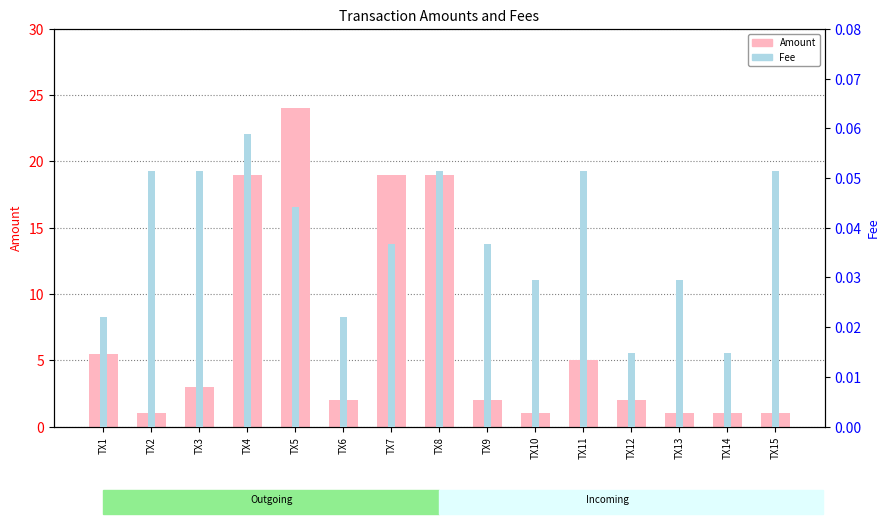

At which label does Fee reach its peak?

TX4